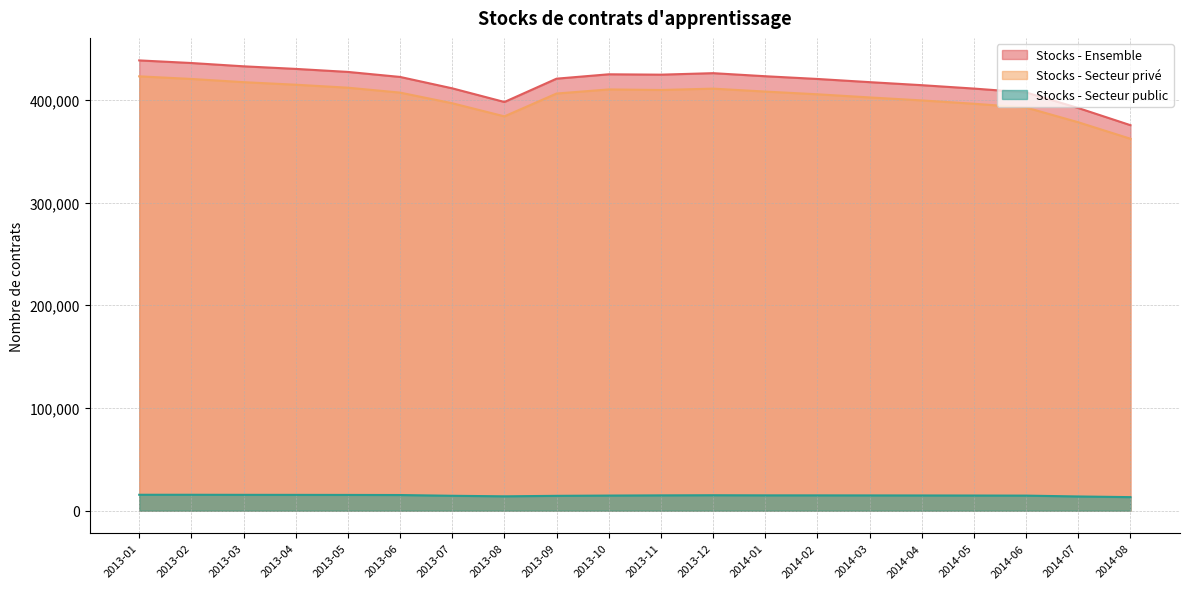

At which category is the sum across all series the highest?

2013-01